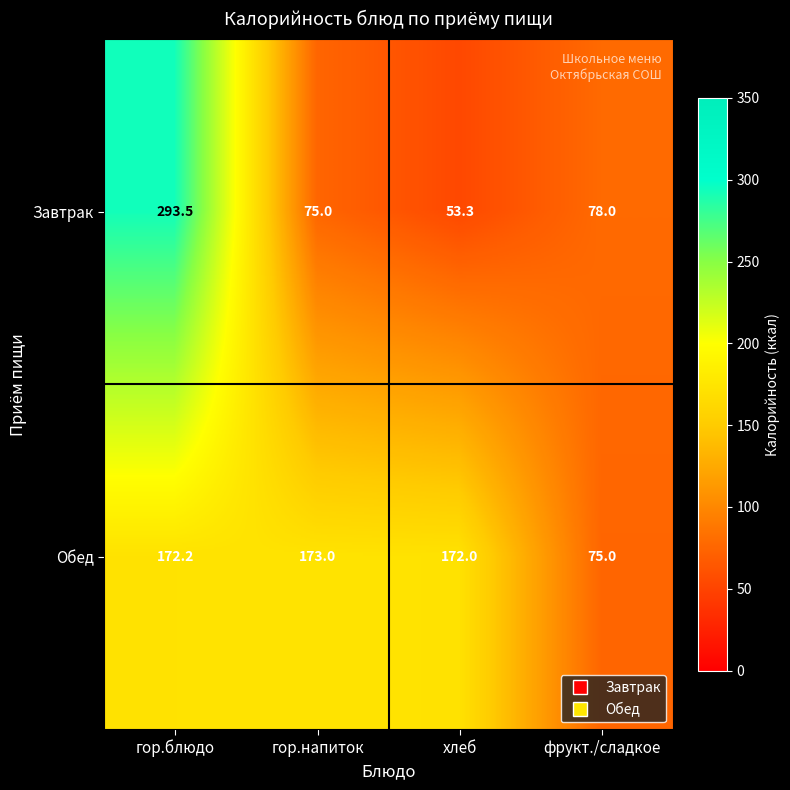

How many series are shown in this chart?

2